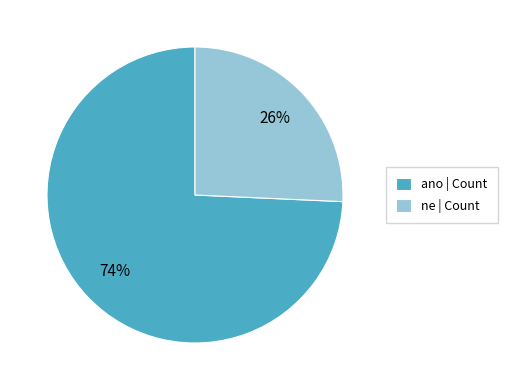

Combined, do ne and ano account for over 50%?

Yes